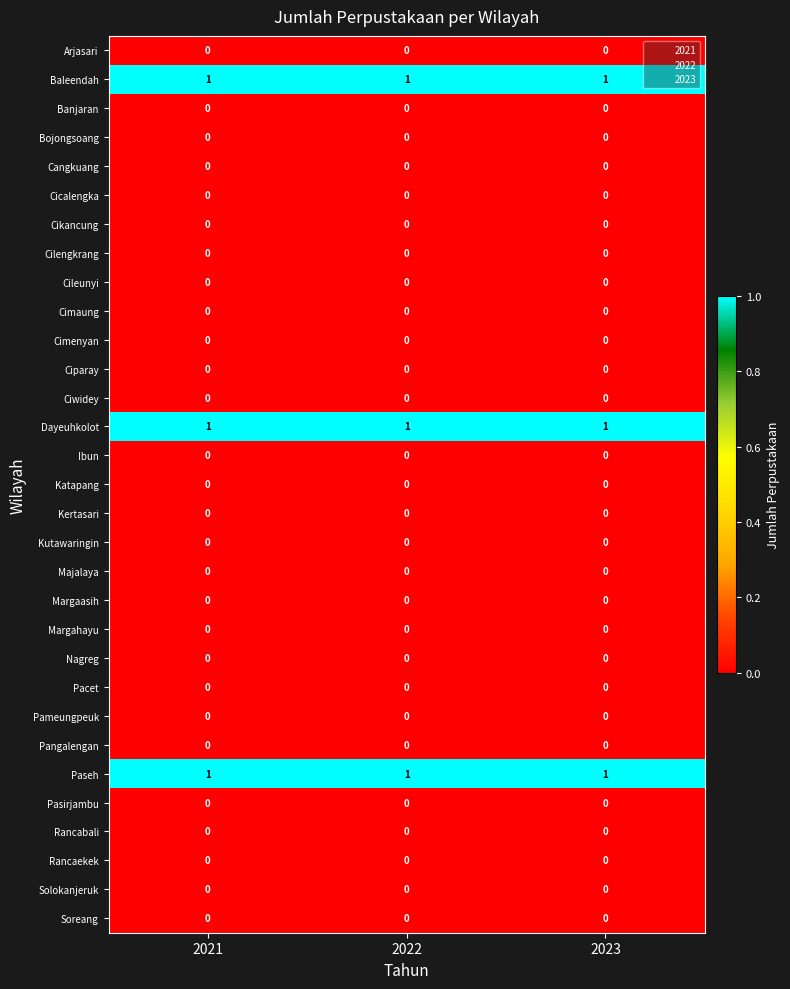

The Cimenyan series shows 0 at 2021. True or false?

True